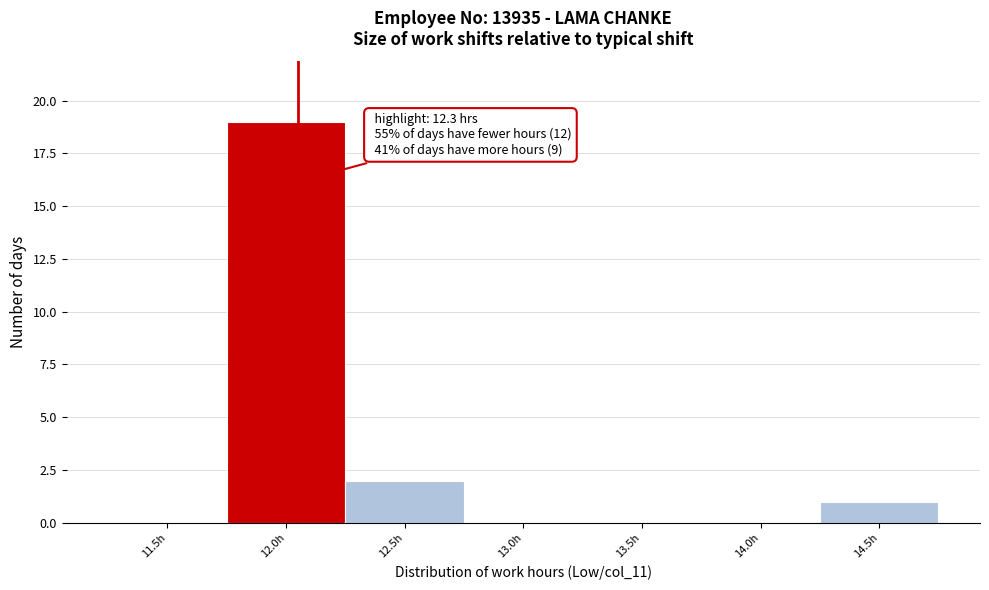

Reading left to right, transcribe all the data shown in this chart.

11.5h=0	12.0h=19	12.5h=2	13.0h=0	13.5h=0	14.0h=0	14.5h=1